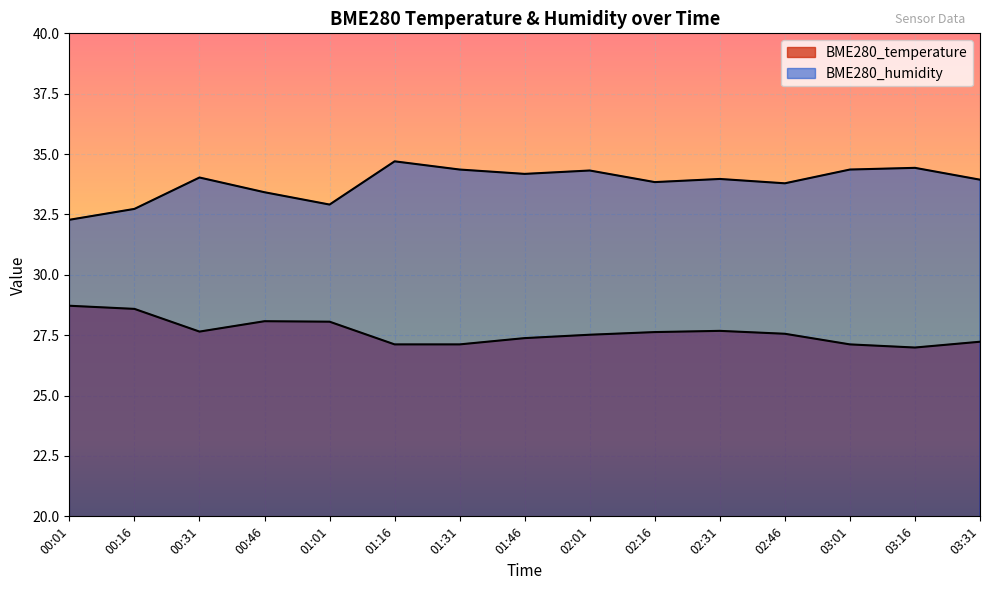

What is the difference between the BME280_temperature values at 00:31 and 01:16?

0.5